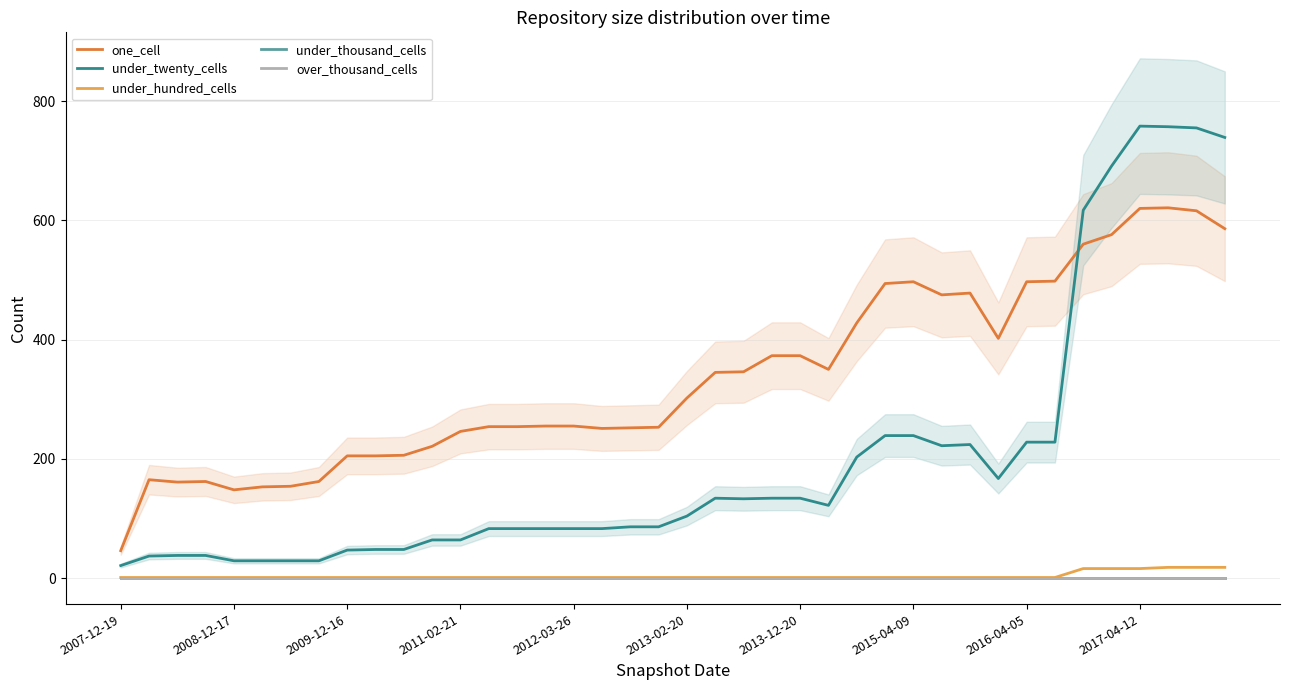

How many lines are shown in the chart?

5